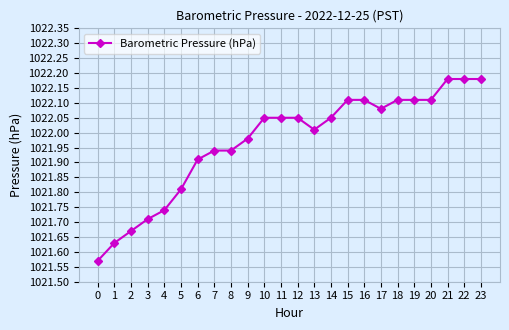

What is the change in value from 9 to 22?

+0.2